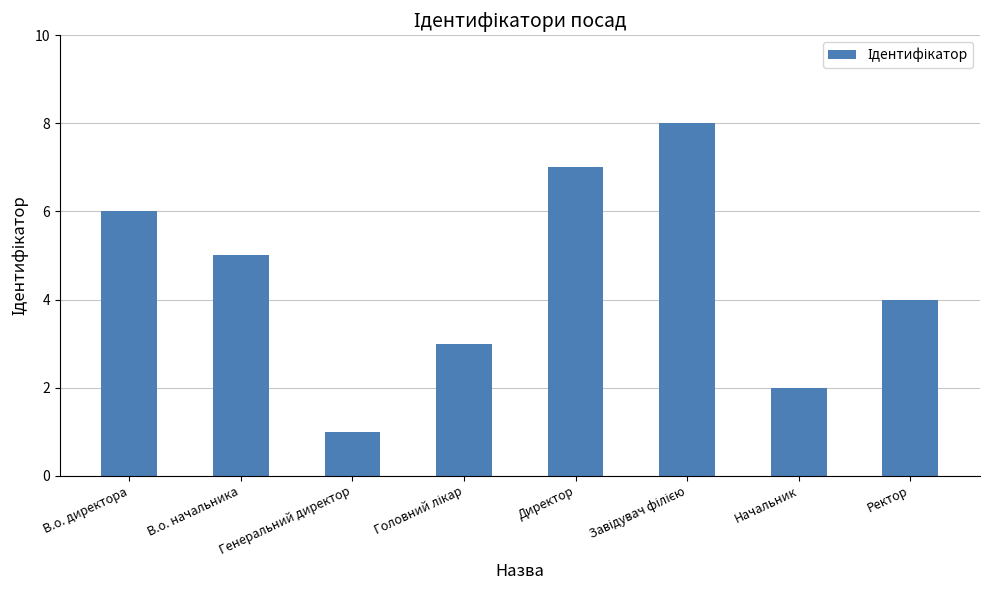

How many data points are less than 5?

4